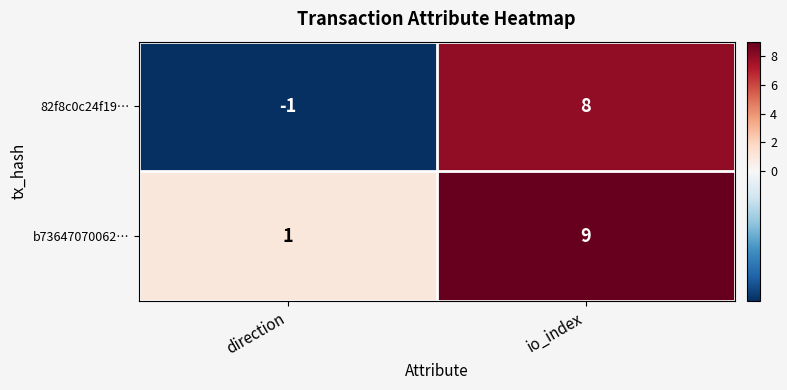

What is the difference between the highest and lowest values at direction?

2